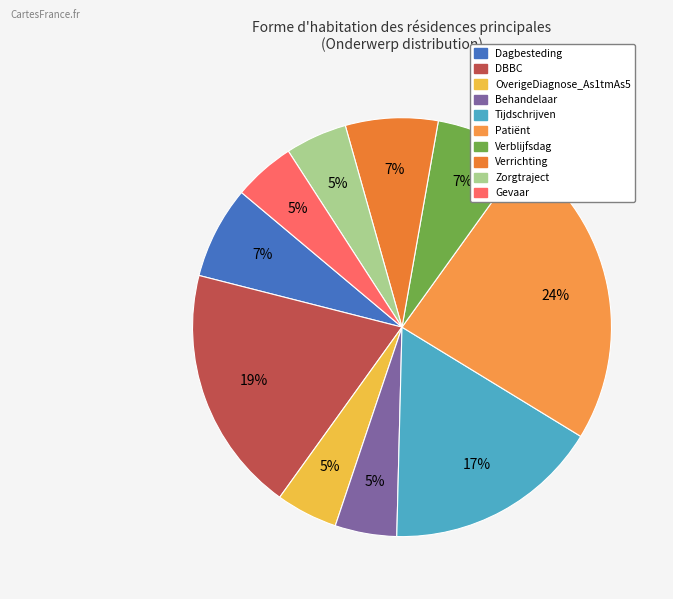

To the nearest percent, what percentage of the pie is Gevaar?

5%